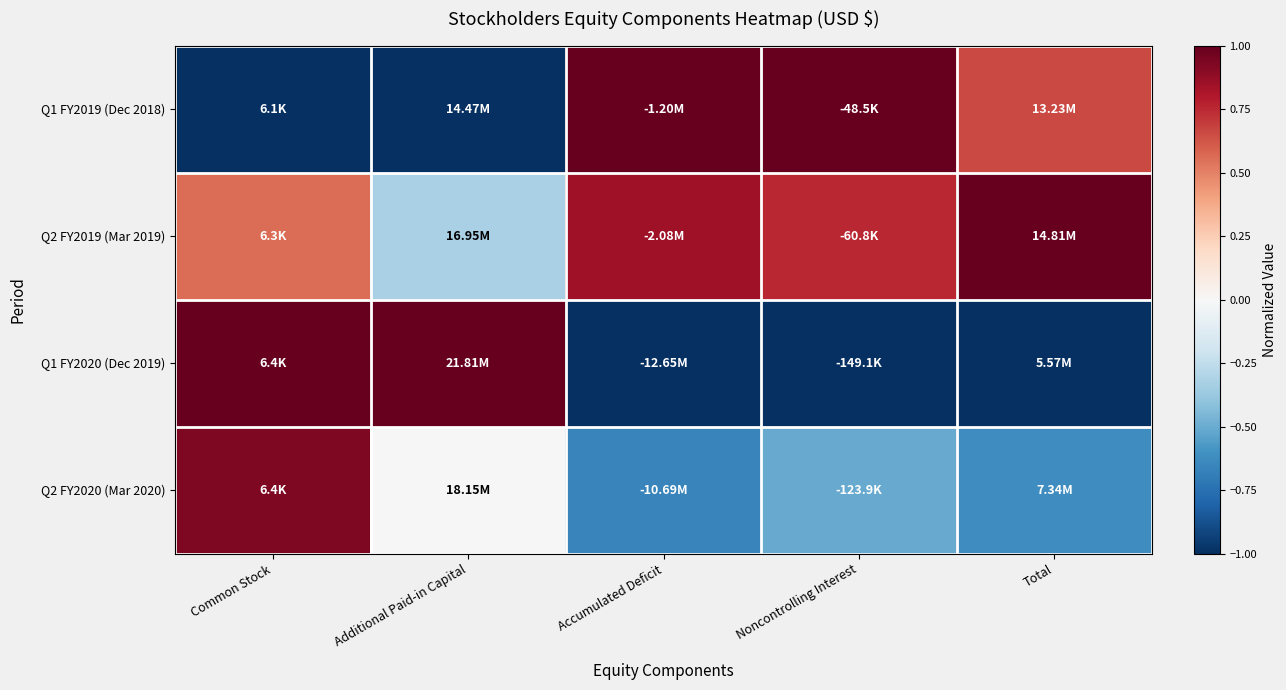

Reading right to left, list all the values displayed in this chart.

Q1 FY2019 (Dec 2018): Total=0.7	Noncontrolling Interest=1.0	Accumulated Deficit=1.0	Additional Paid-in Capital=-1.0	Common Stock=-1.0
Q2 FY2019 (Mar 2019): Total=1.0	Noncontrolling Interest=0.8	Accumulated Deficit=0.8	Additional Paid-in Capital=-0.3	Common Stock=0.6
Q1 FY2020 (Dec 2019): Total=-1.0	Noncontrolling Interest=-1.0	Accumulated Deficit=-1.0	Additional Paid-in Capital=1.0	Common Stock=1.0
Q2 FY2020 (Mar 2020): Total=-0.6	Noncontrolling Interest=-0.5	Accumulated Deficit=-0.7	Additional Paid-in Capital=0.0	Common Stock=0.9